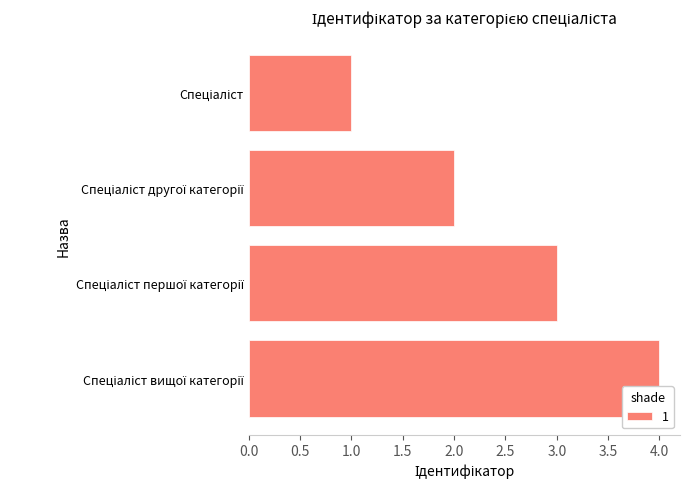

What is the maximum value shown in the chart?

4